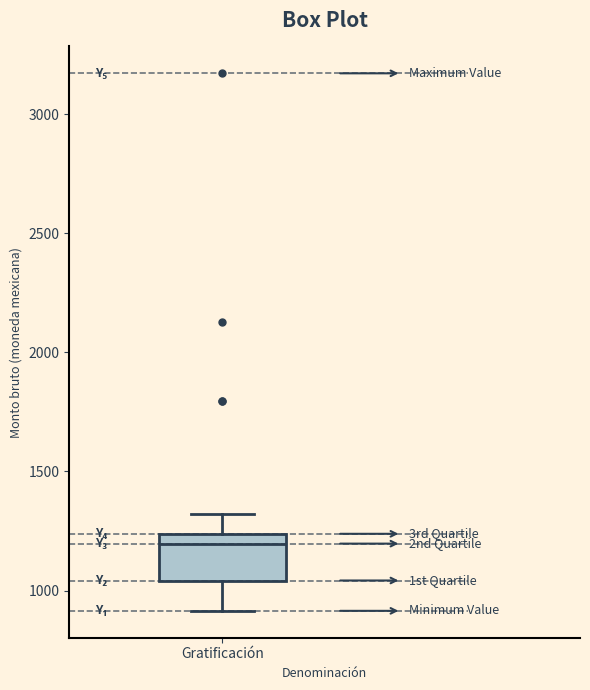

Where is the lower edge of the box for Gratificación on the y-axis? The values are not printed on the chart, so give them approximately, as read against the axis.

1050